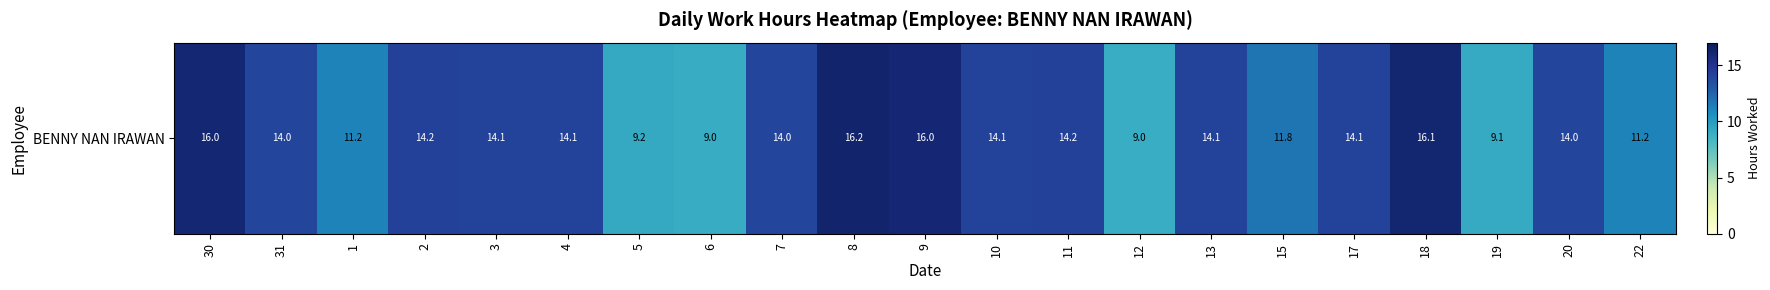

What is the ratio of the value at 30 to the value at 6?

1.8